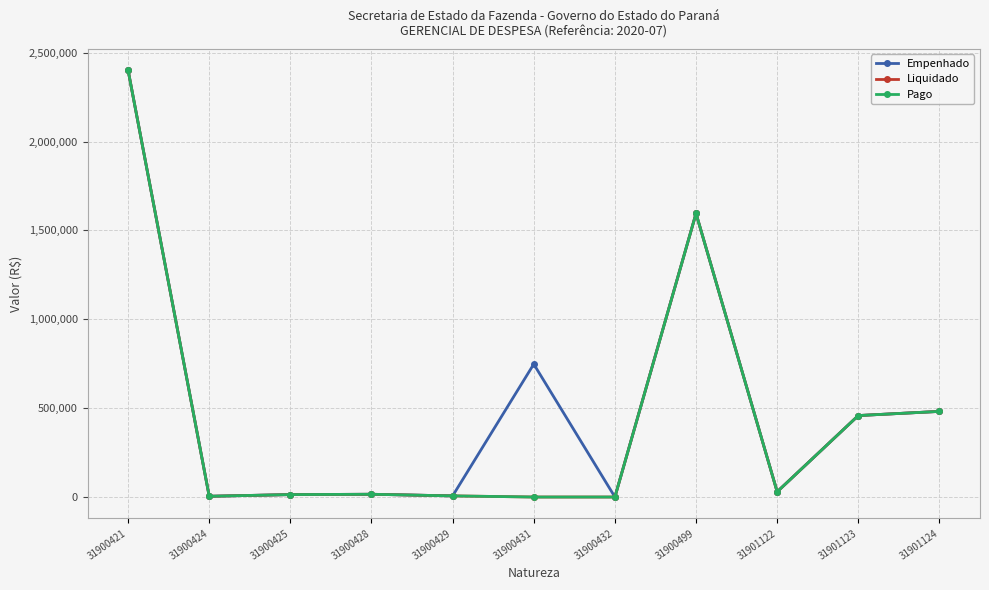

Rank the series at 31900428 from highest to lowest value.

Empenhado, Liquidado, Pago